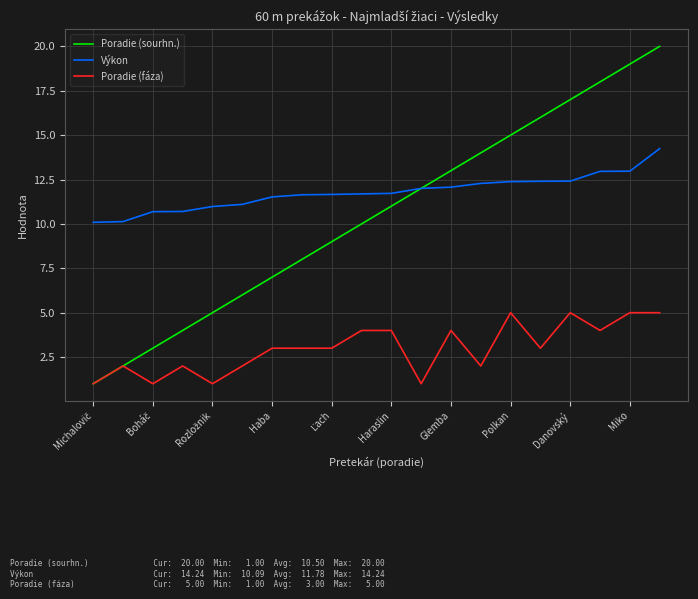

What are all the series names shown in the legend?

Poradie (sourhn.), Výkon, Poradie (fáza)